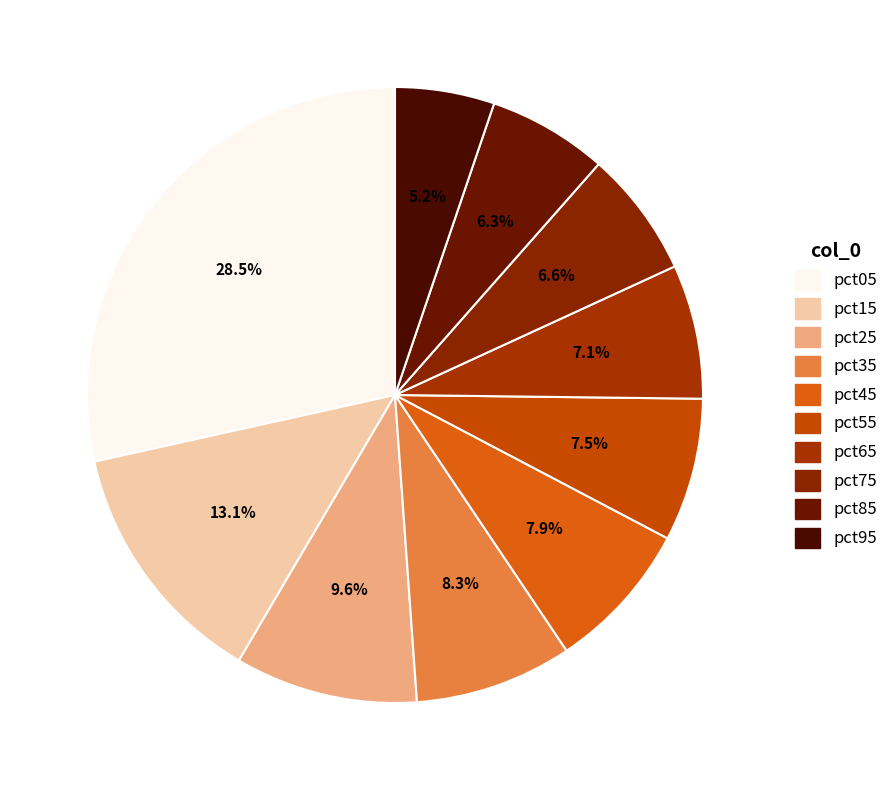

Is it true that pct25 is 1% of the pie?

False